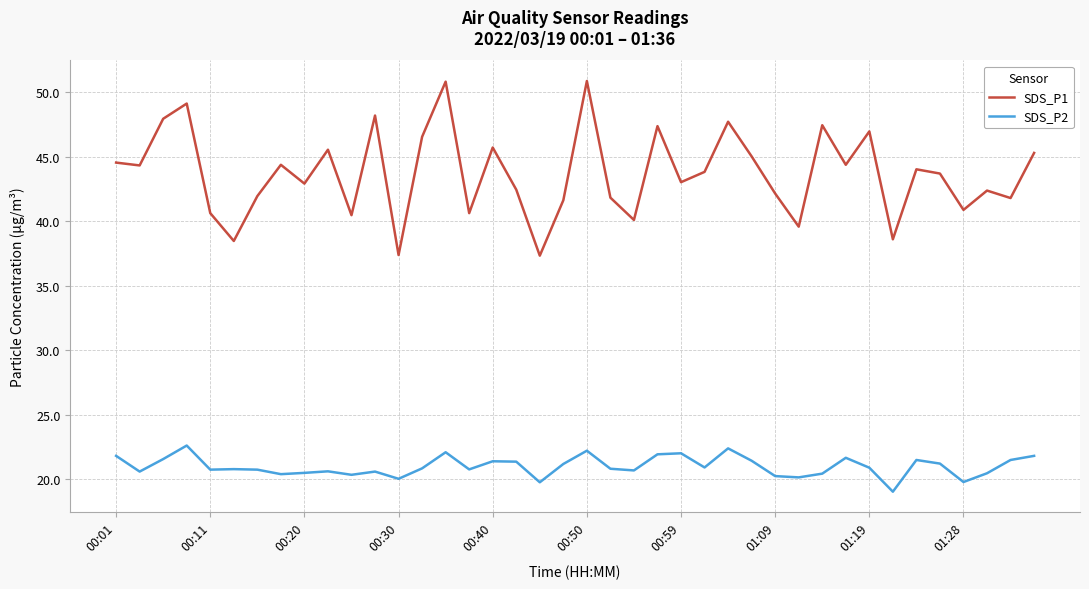

At how many categories does at least one series exceed 46?

10